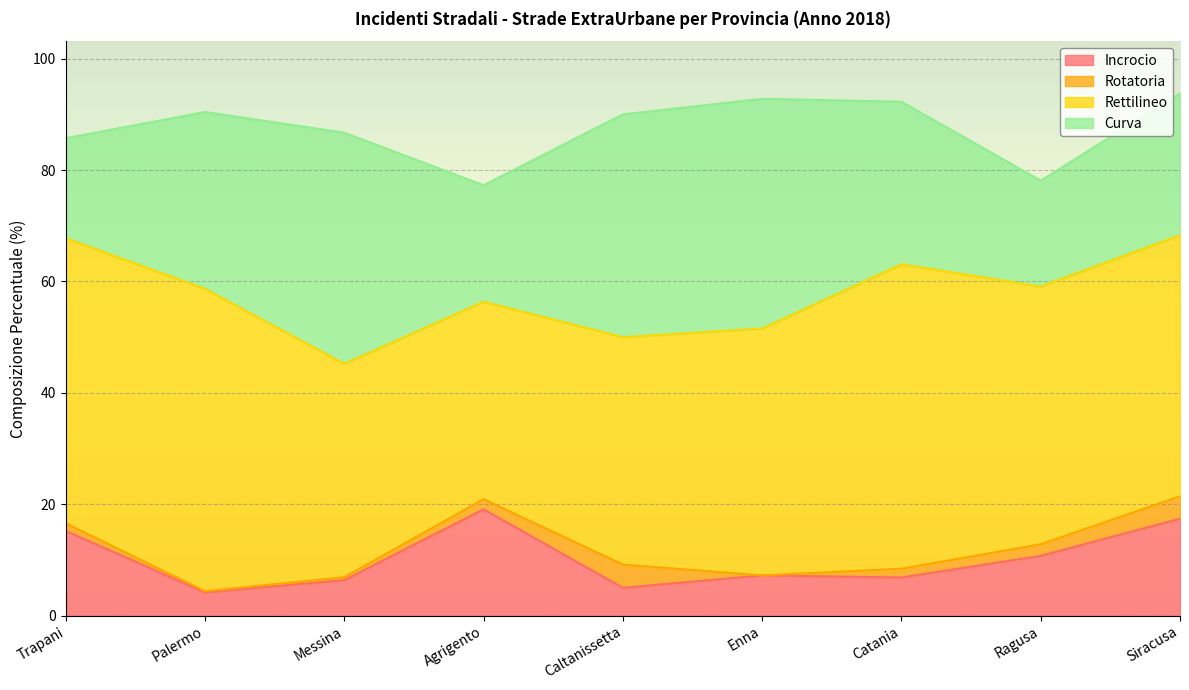

What is the label of the 2nd point from the left?

Palermo